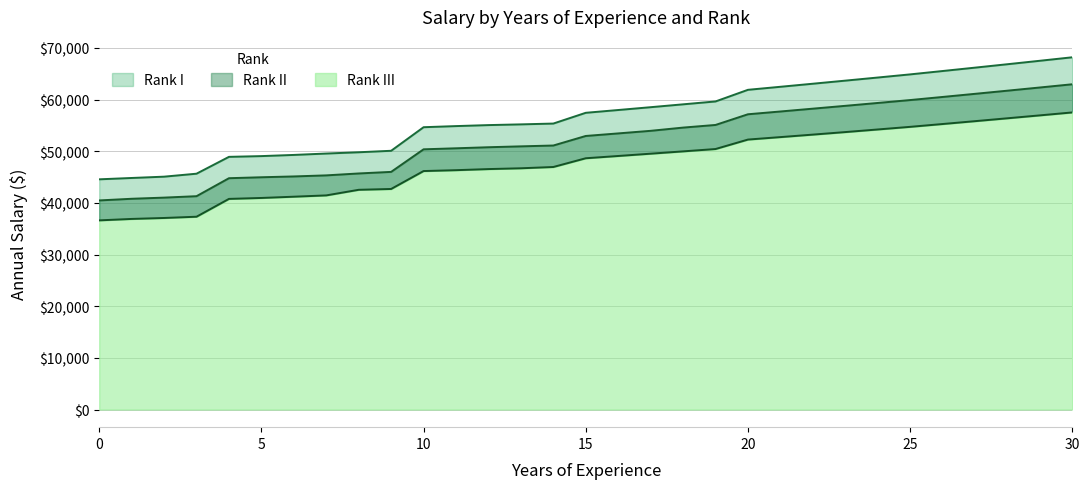

At which category is the sum across all series the highest?

30